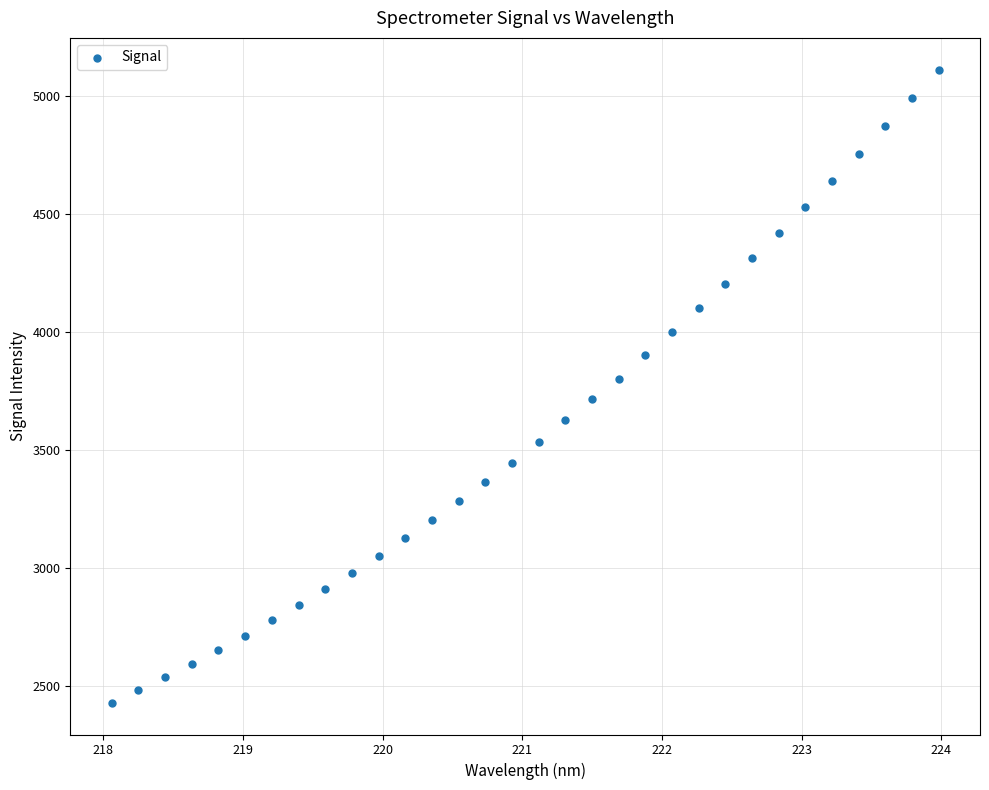

What is the range of X values (max minus min)?

5.9